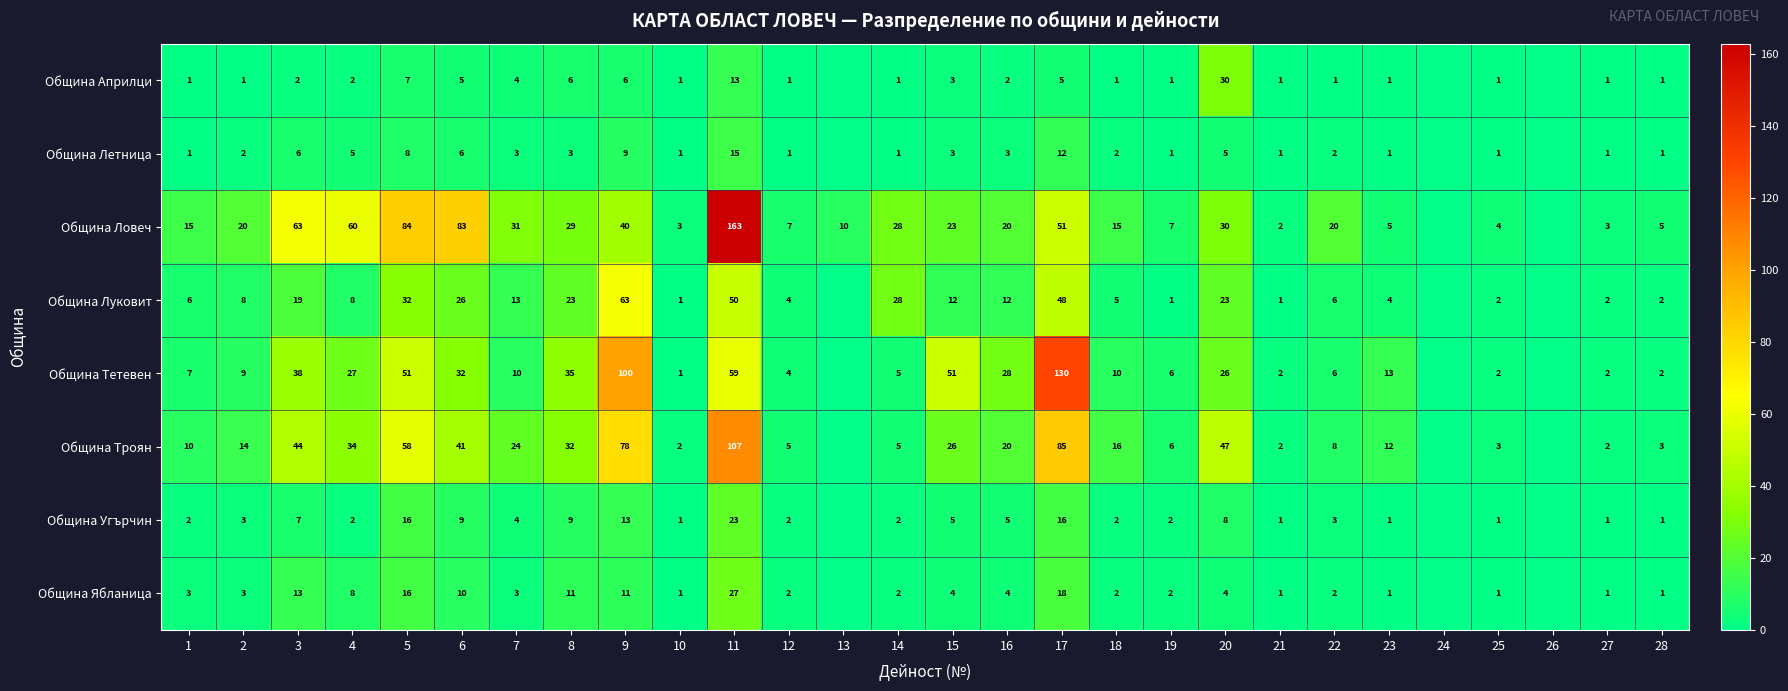

At how many categories does at least one series exceed 94?

3